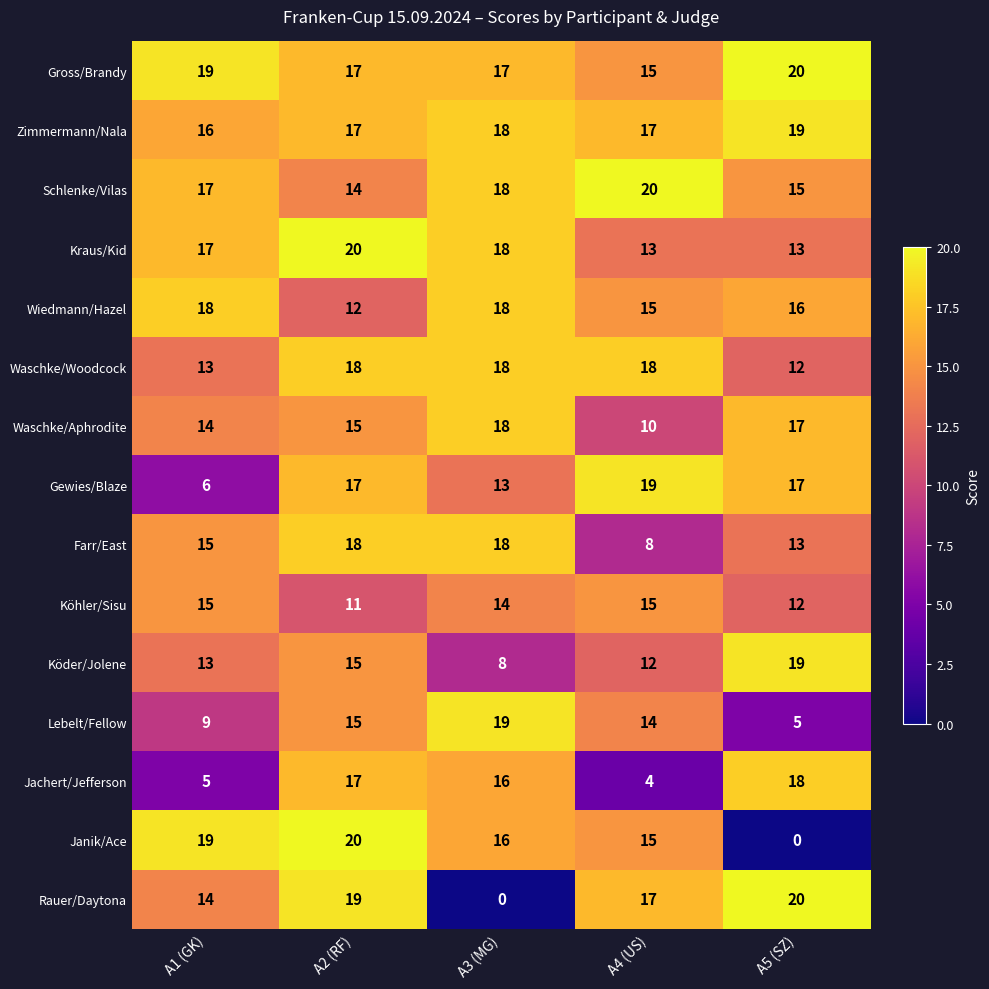

Read the Köder/Jolene value at A5 (SZ), to the nearest 10.

20